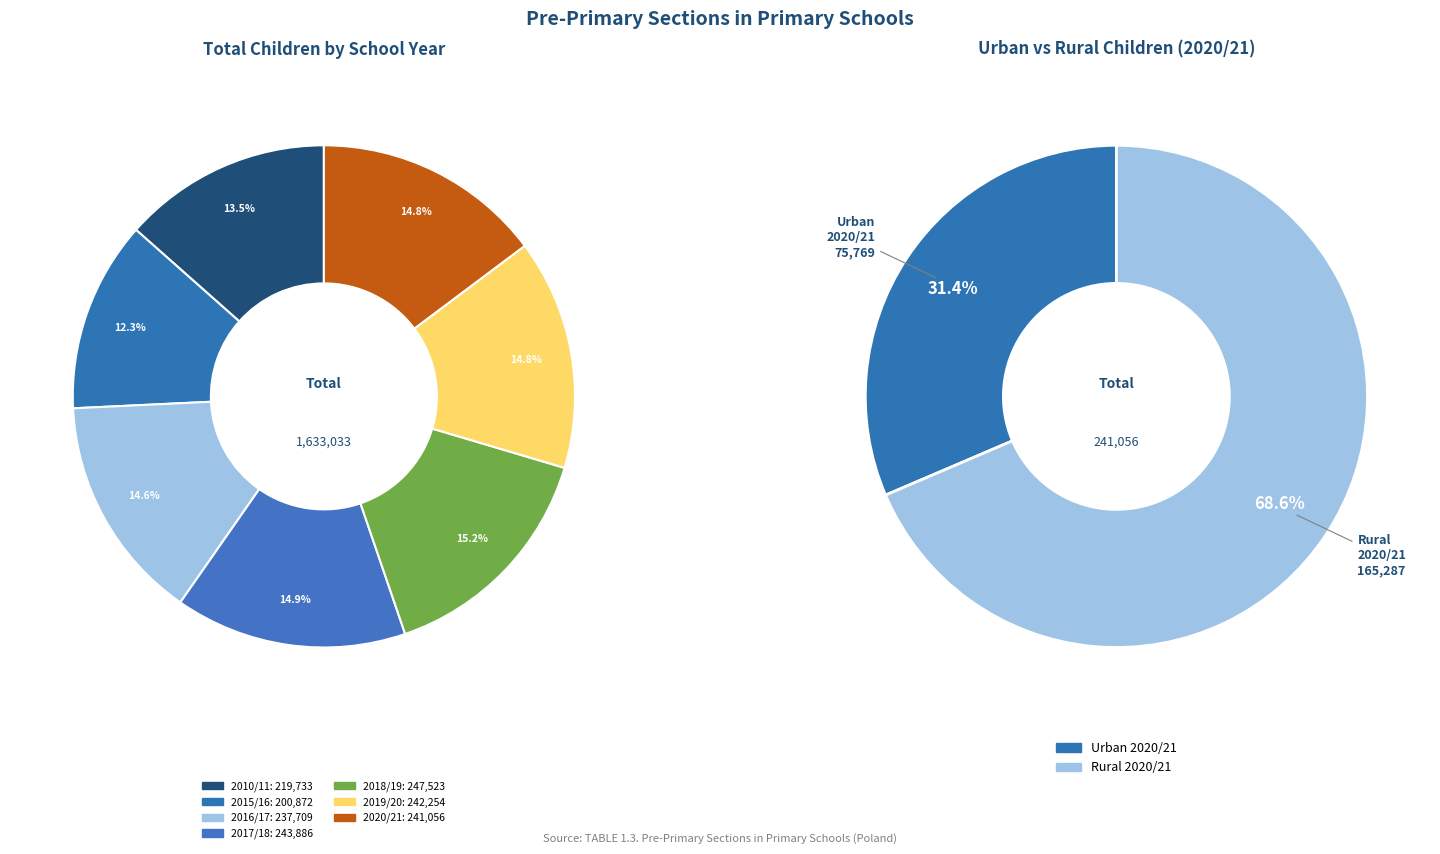

To the nearest percent, what is the difference between the largest and smallest slice percentages?

3%